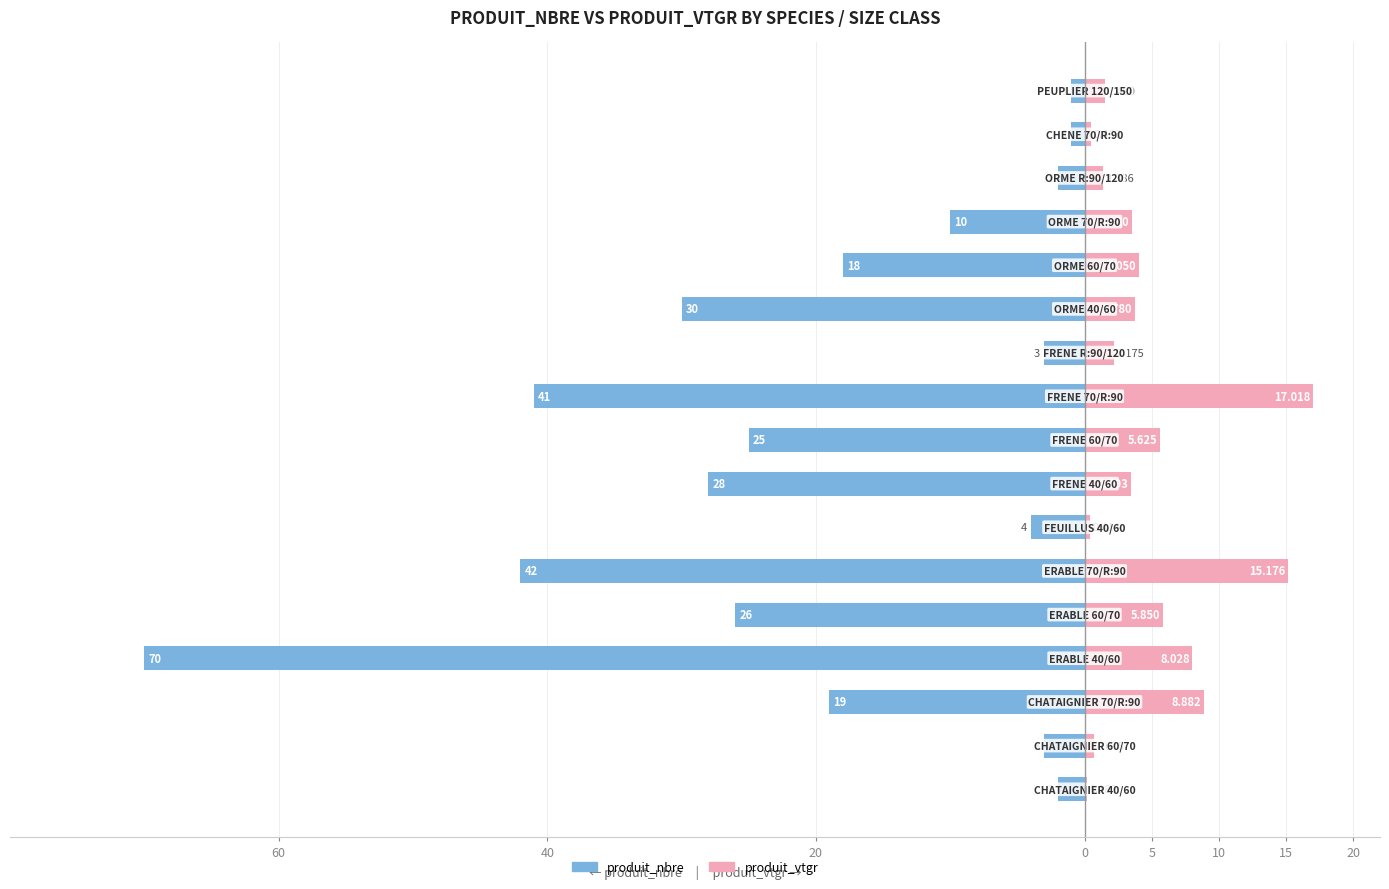

Which series has the largest range (max minus min)?

produit_nbre